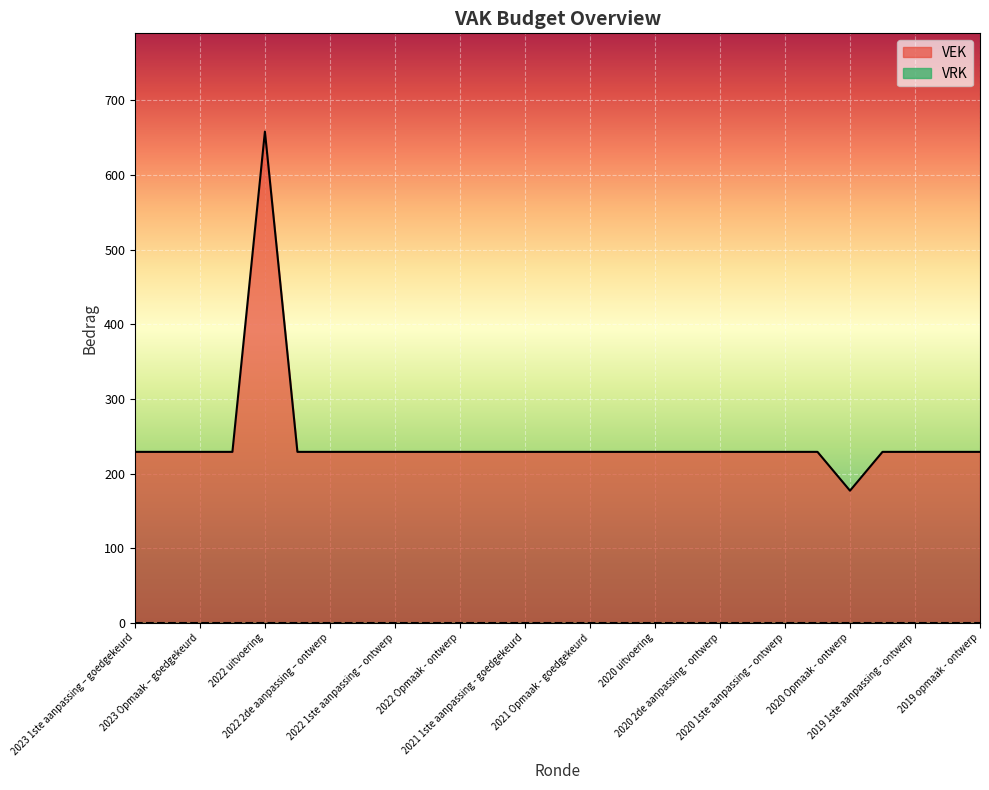

What is the average value?

243